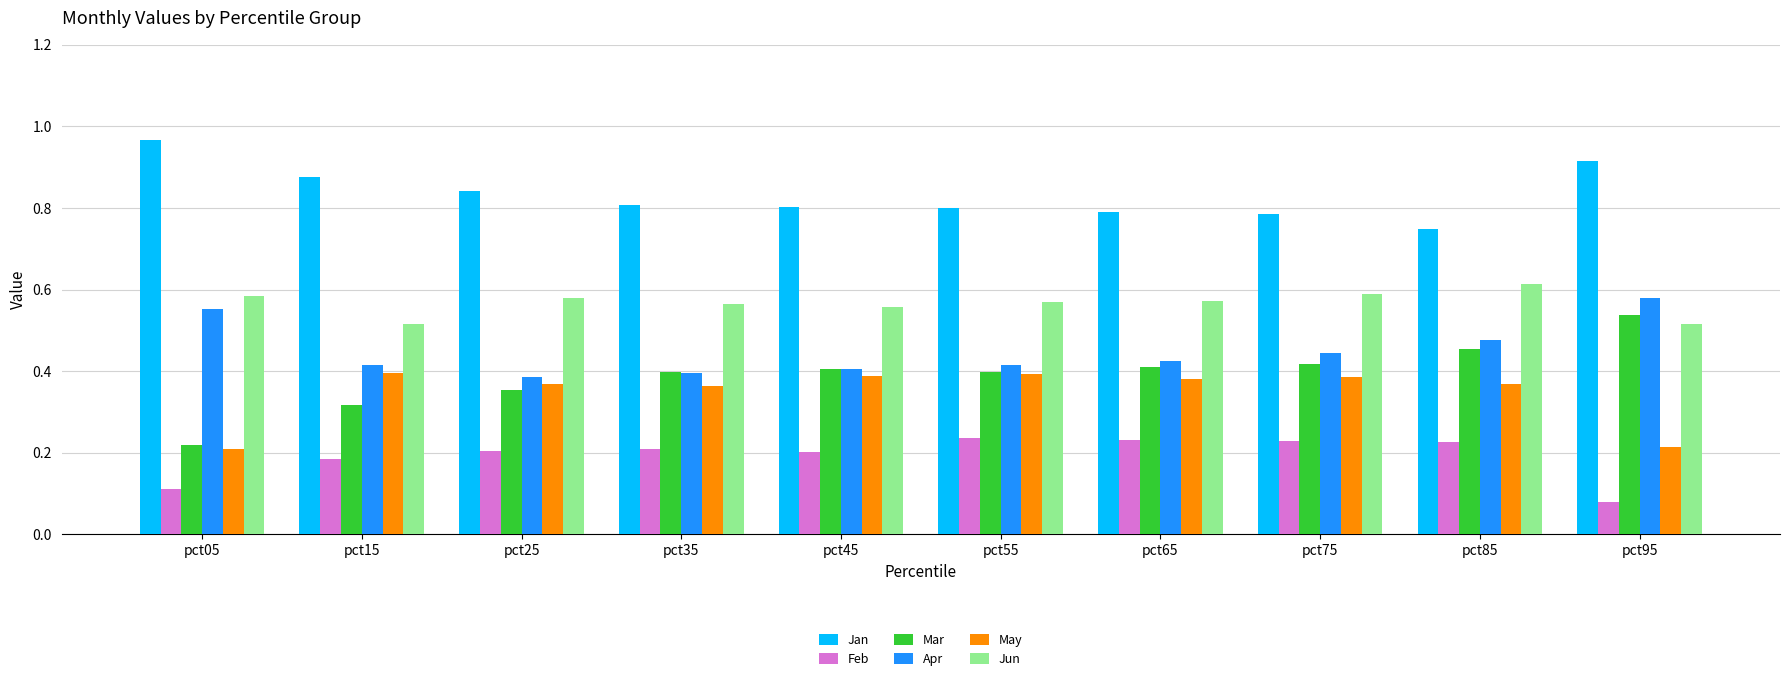

The Jun series shows 0.6 at pct25. True or false?

True